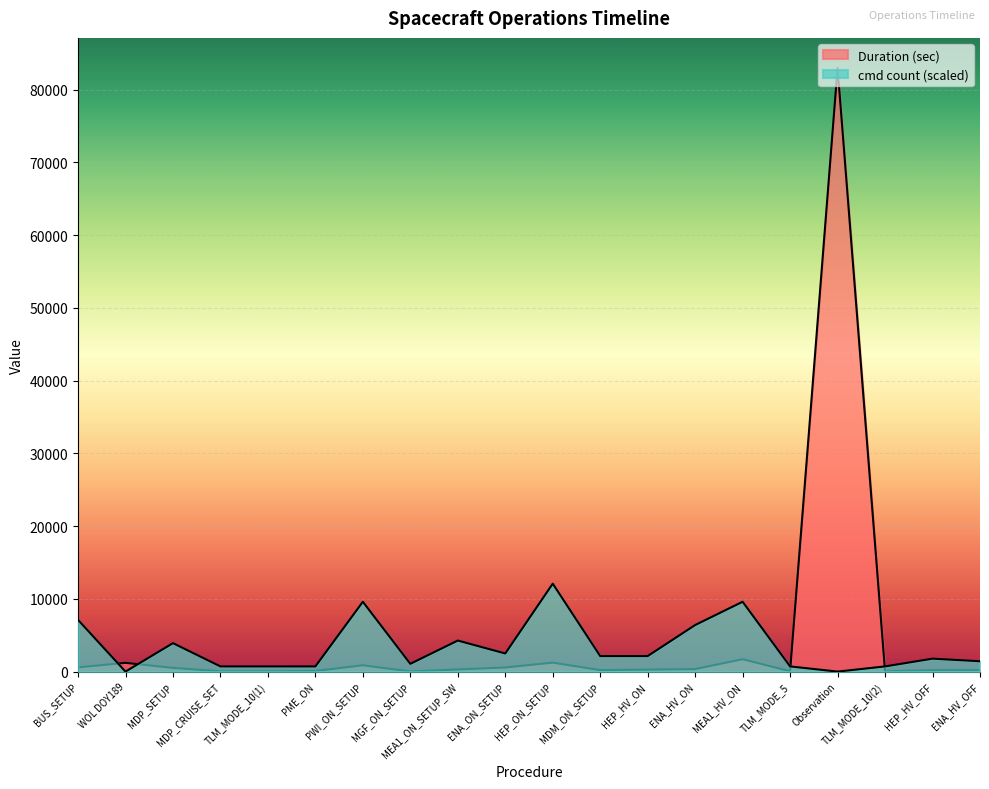

The Duration (sec) series shows 120.9 at ENA_HV_ON. True or false?

False